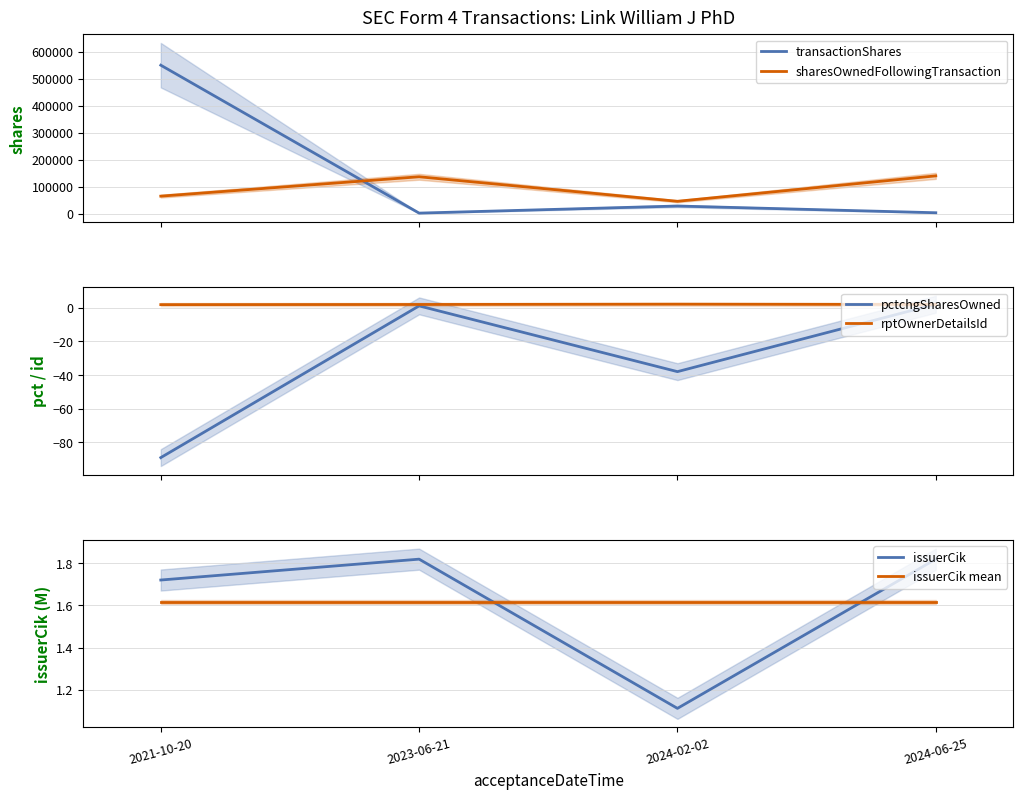

True or false: transactionShares and pctchgSharesOwned intersect in this chart.

False